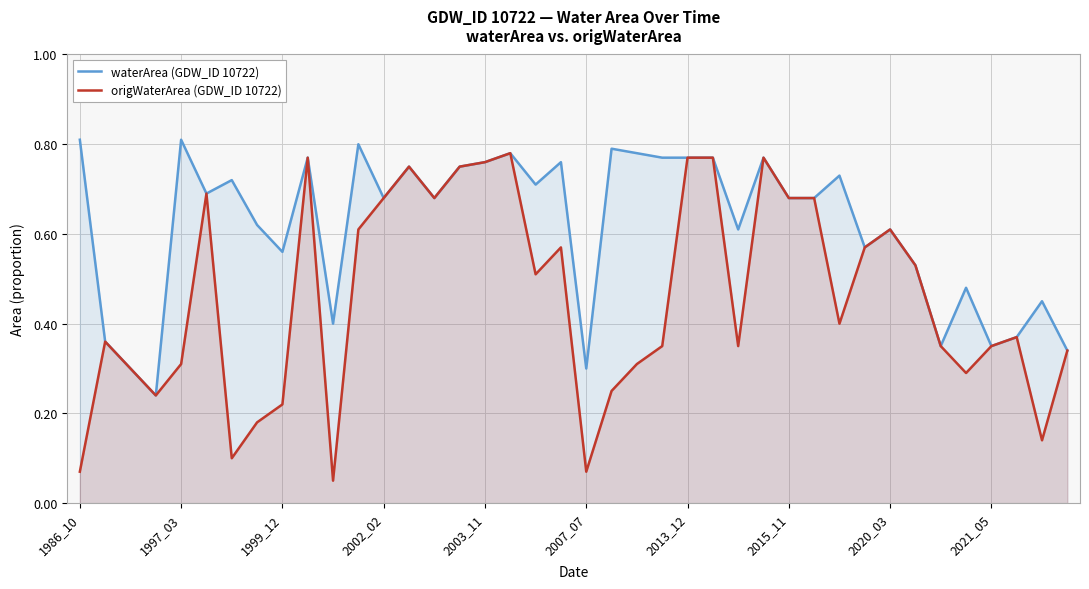

How many lines are shown in the chart?

2